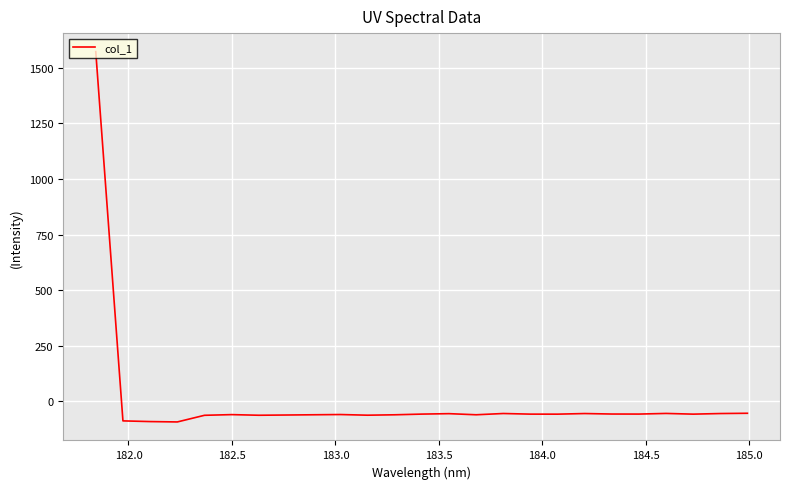

What is the minimum value shown in the chart?

-92.2